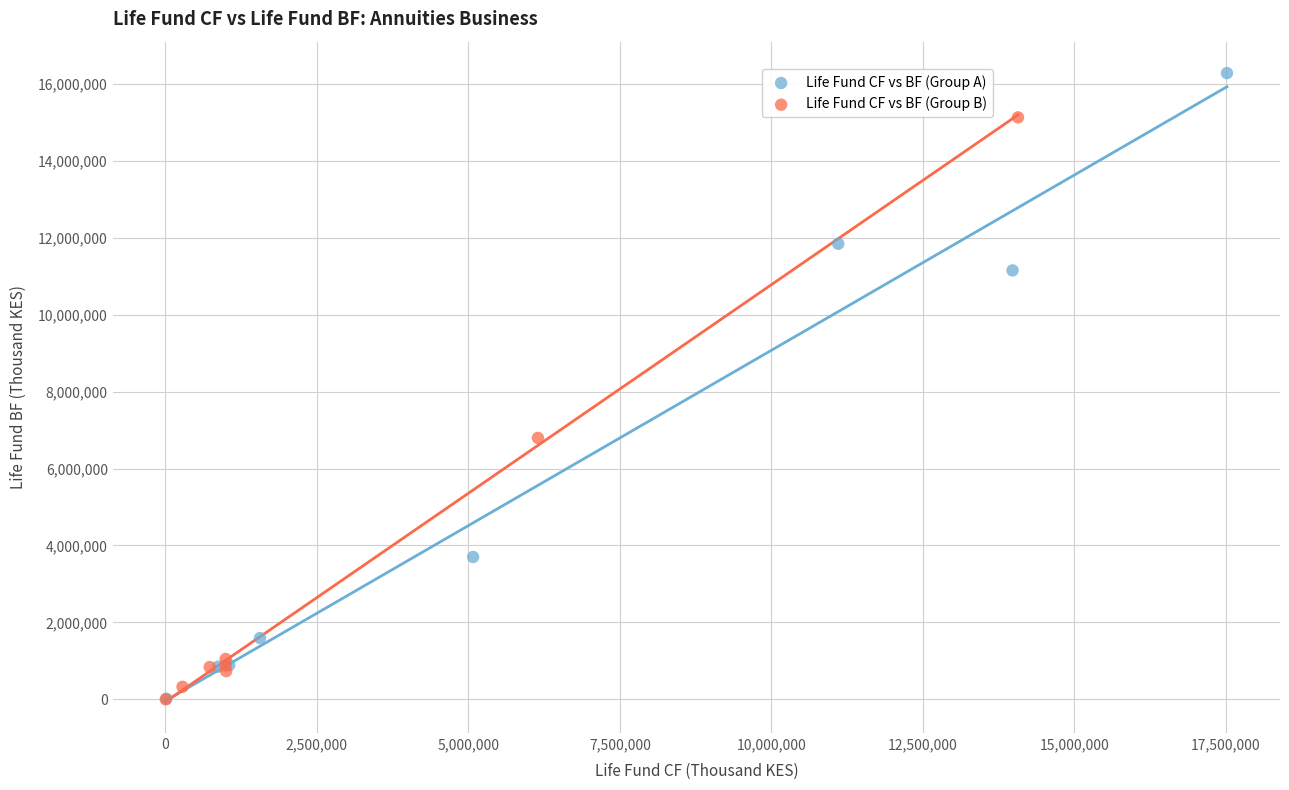

What are all the series names shown in the legend?

Life Fund CF vs BF (Group A), Life Fund CF vs BF (Group B)